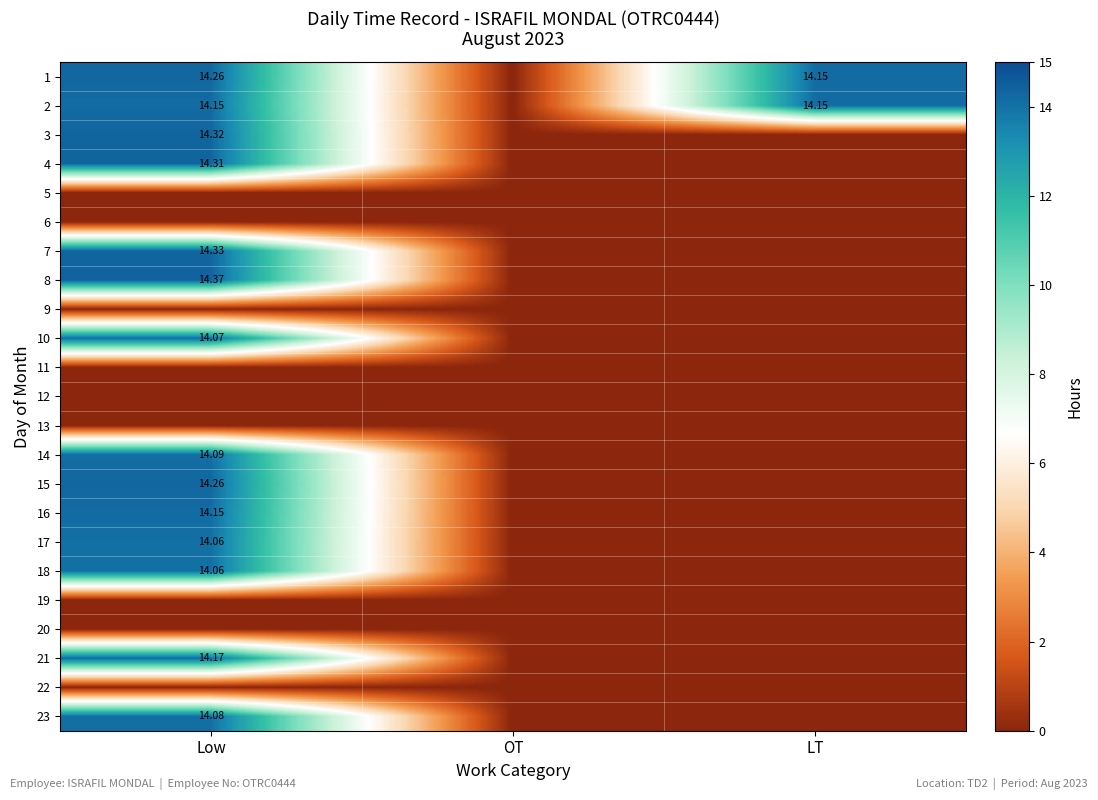

At how many categories does at least one series exceed 4?

2